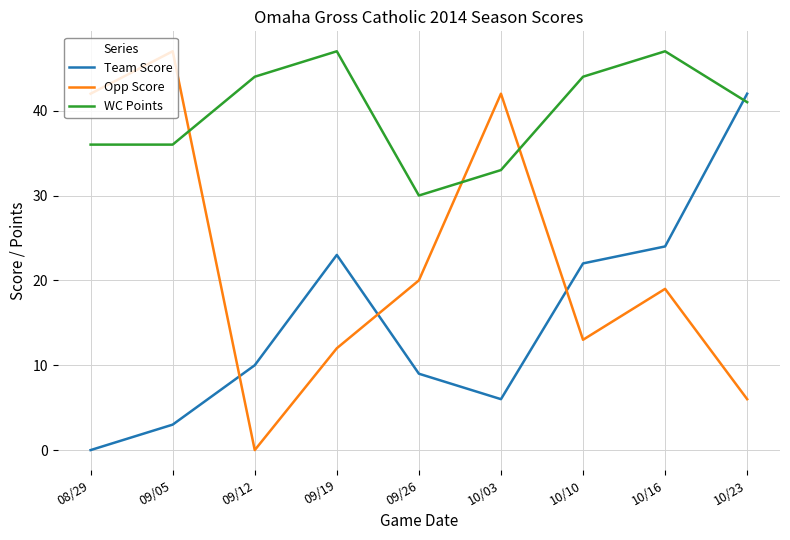

What is the total value across all series at 08/29?

78